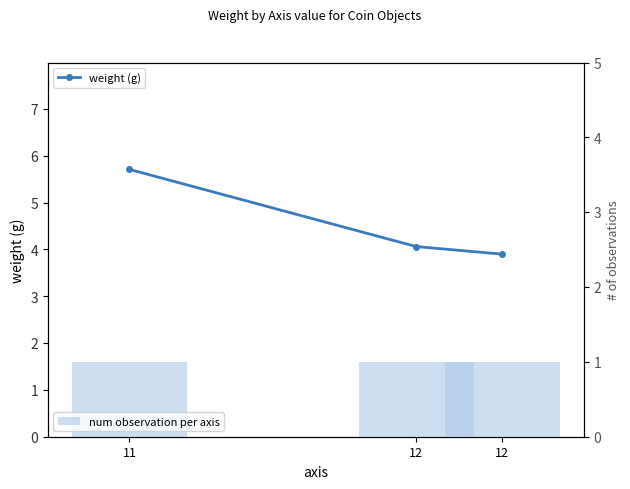

The value of weight (g) at 12 is 4.1. True or false?

True